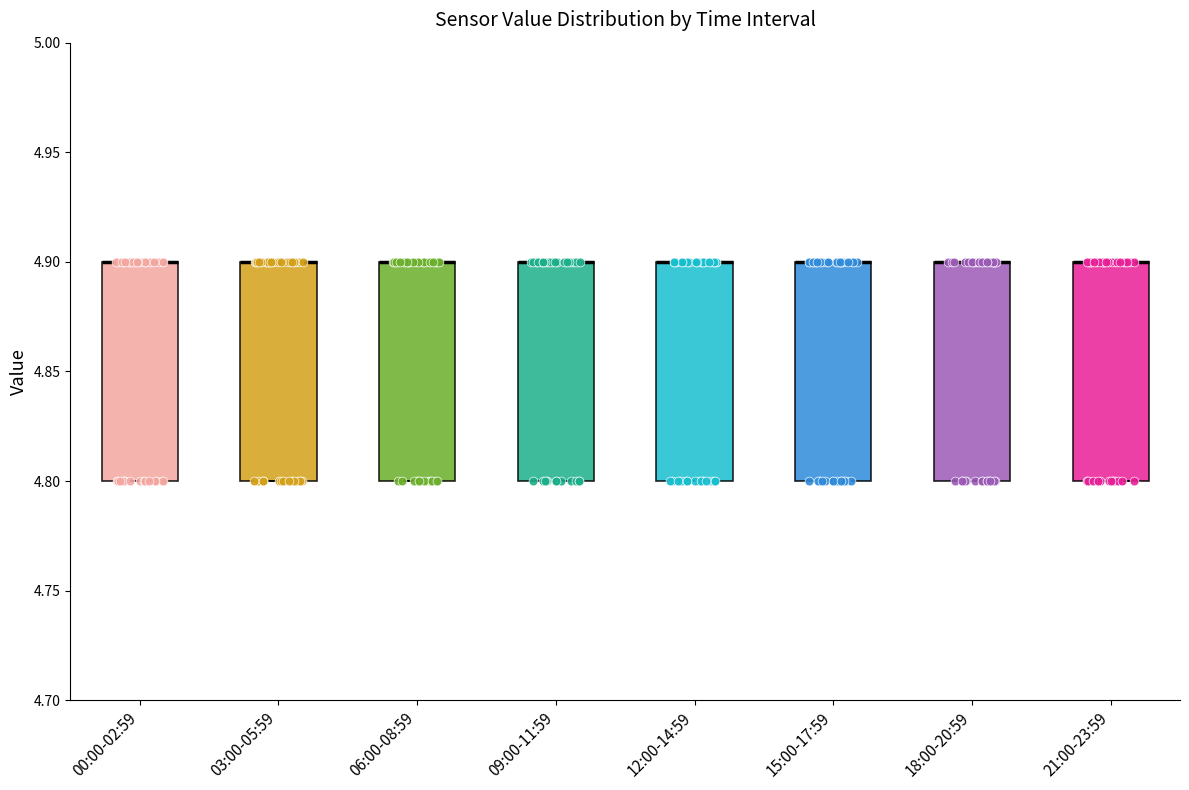

Reading left to right, read every box against the y-axis: the position of its median line, the range the box covers, and the ends of its whiskers. The values are not printed on the chart, so give them approximately, as read against the axis.

00:00-02:59: median 4.9 (drawn on the box's upper edge), box 4.8 to 4.9, whiskers 4.8 to 4.9
03:00-05:59: median 4.9 (drawn on the box's upper edge), box 4.8 to 4.9, whiskers 4.8 to 4.9
06:00-08:59: median 4.9 (drawn on the box's upper edge), box 4.8 to 4.9, whiskers 4.8 to 4.9
09:00-11:59: median 4.9 (drawn on the box's upper edge), box 4.8 to 4.9, whiskers 4.8 to 4.9
12:00-14:59: median 4.9 (drawn on the box's upper edge), box 4.8 to 4.9, whiskers 4.8 to 4.9
15:00-17:59: median 4.9 (drawn on the box's upper edge), box 4.8 to 4.9, whiskers 4.8 to 4.9
18:00-20:59: median 4.9 (drawn on the box's upper edge), box 4.8 to 4.9, whiskers 4.8 to 4.9
21:00-23:59: median 4.9 (drawn on the box's upper edge), box 4.8 to 4.9, whiskers 4.8 to 4.9